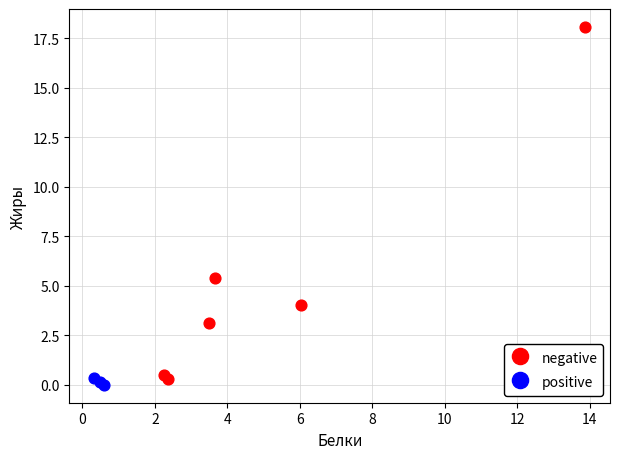

Which series reaches the minimum Y coordinate?

positive